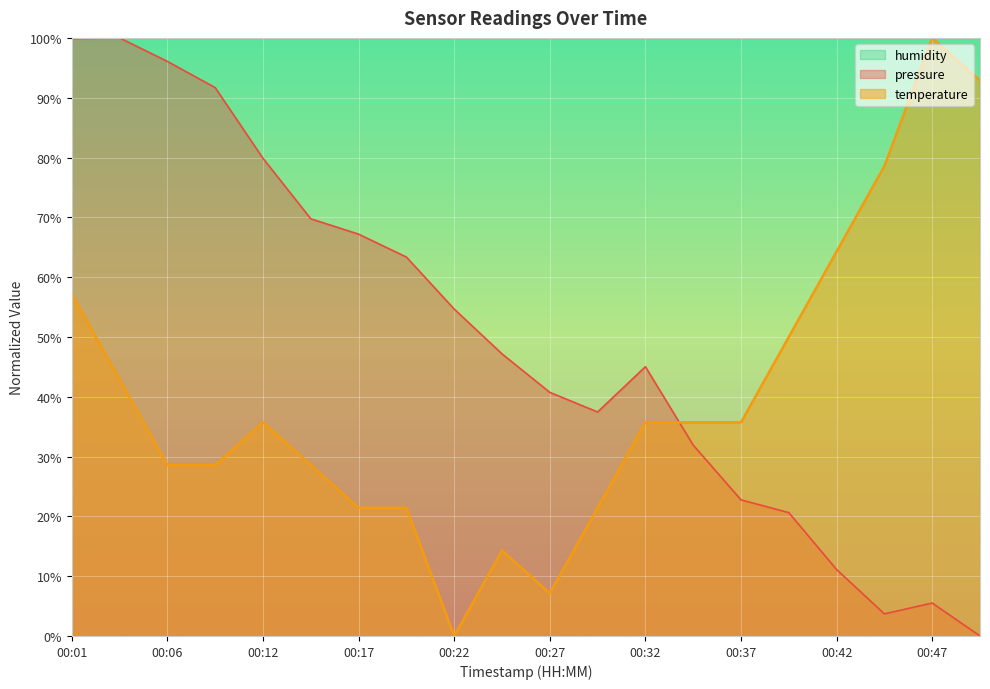

True or false: pressure has a value of 3.7 at 00:45.

True